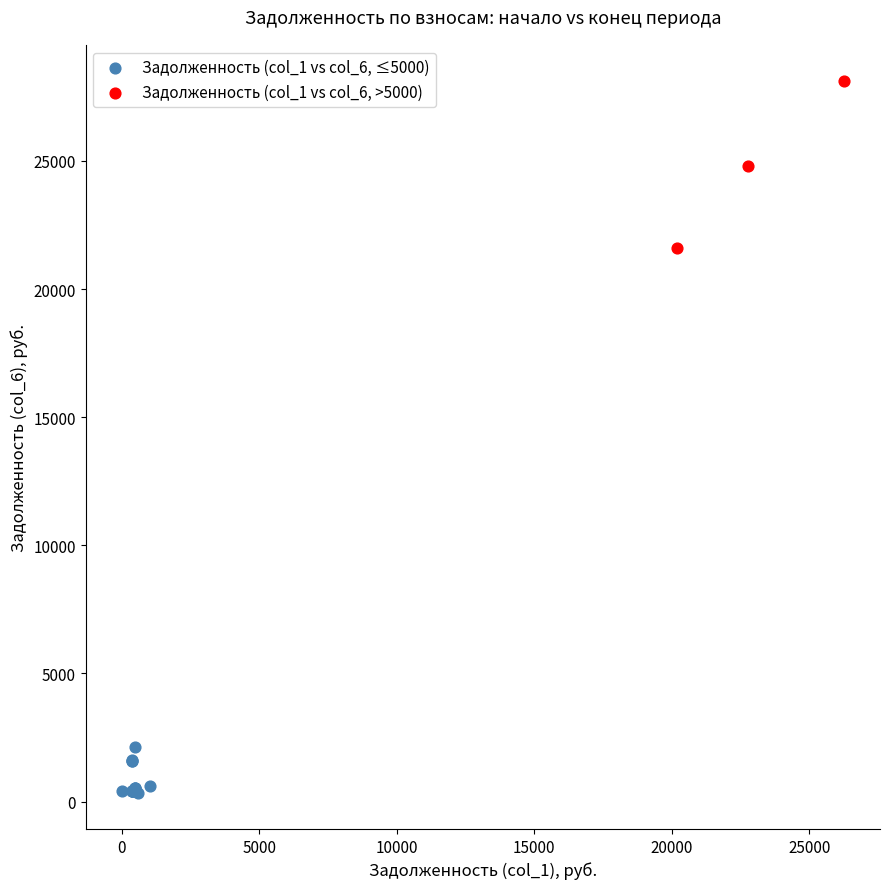

What are all the series names shown in the legend?

Задолженность (col_1 vs col_6, ≤5000), Задолженность (col_1 vs col_6, >5000)